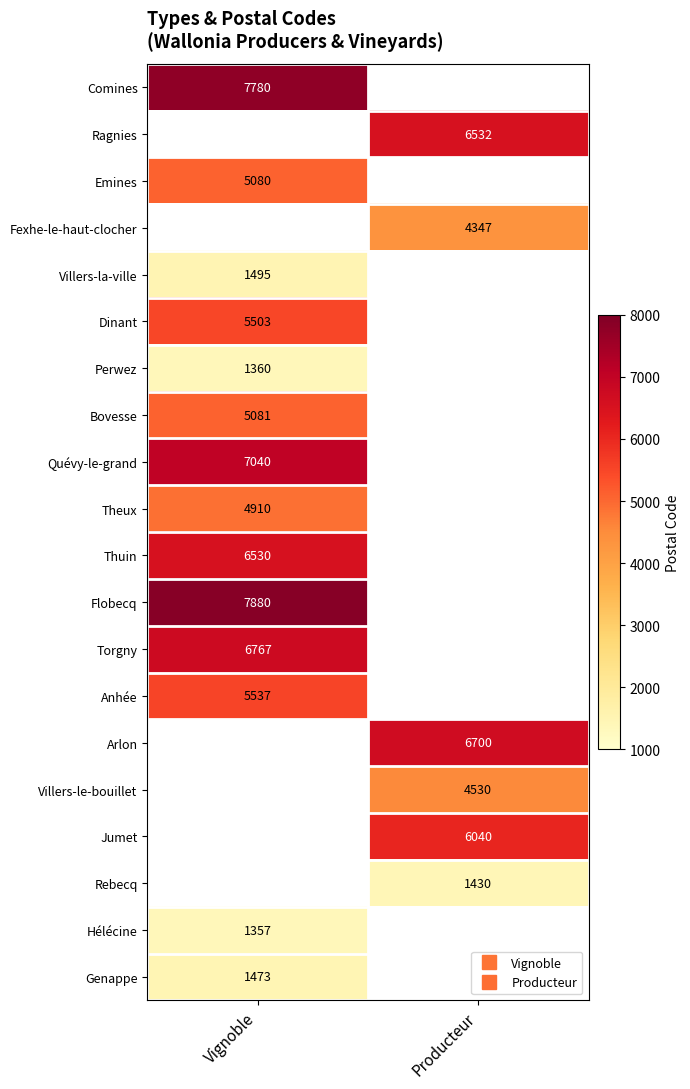

How many distinct data groups are displayed?

20